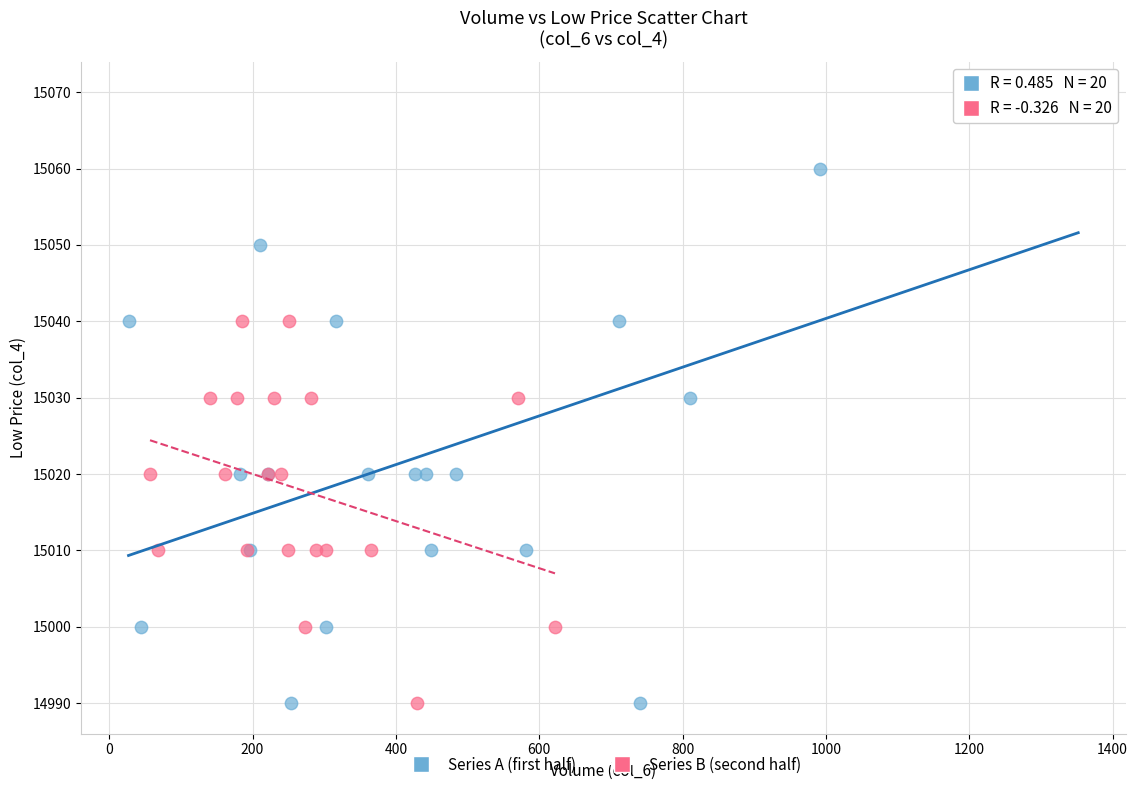

Which series has the largest Y range (max minus min)?

Series A (first half)